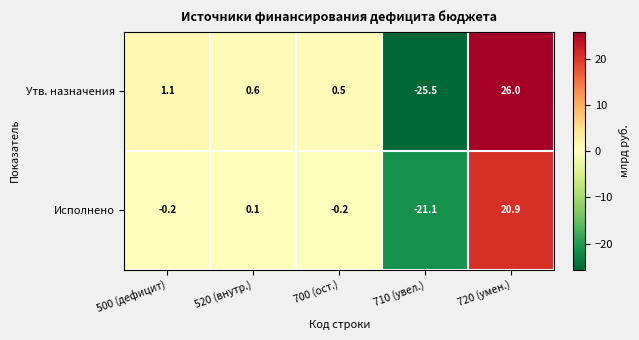

What is the approximate value of Исполнено at 720 (умен.)?

20.9